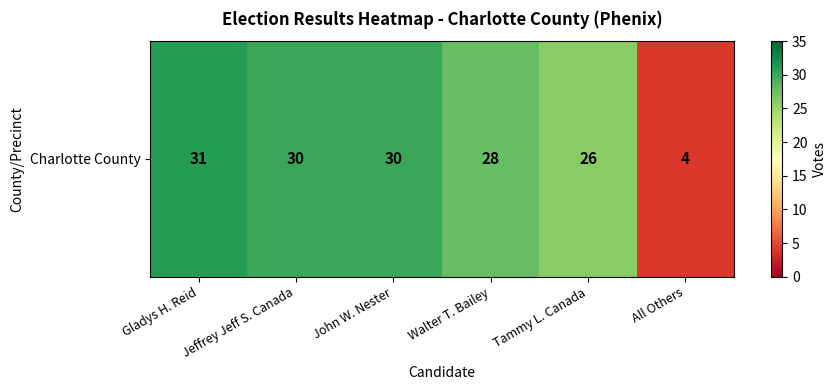

The chart shows a value of 16 at Gladys H. Reid. True or false?

False